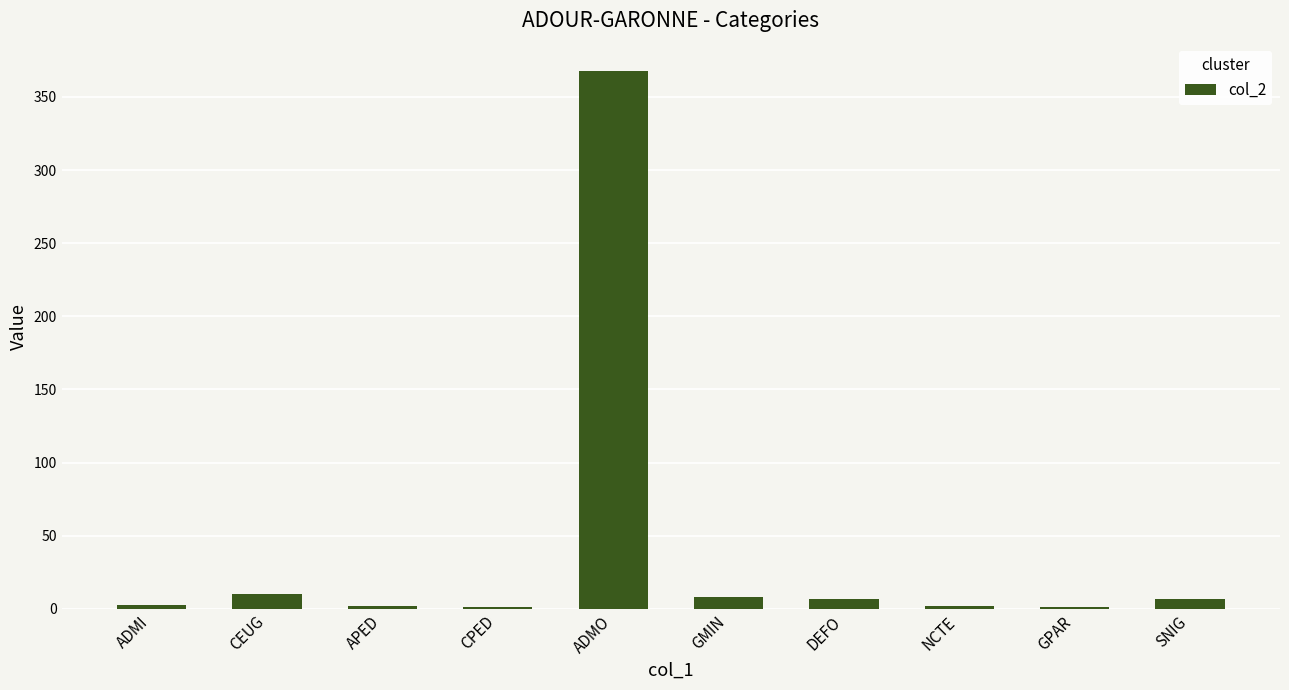

How many data points does each series have?

10